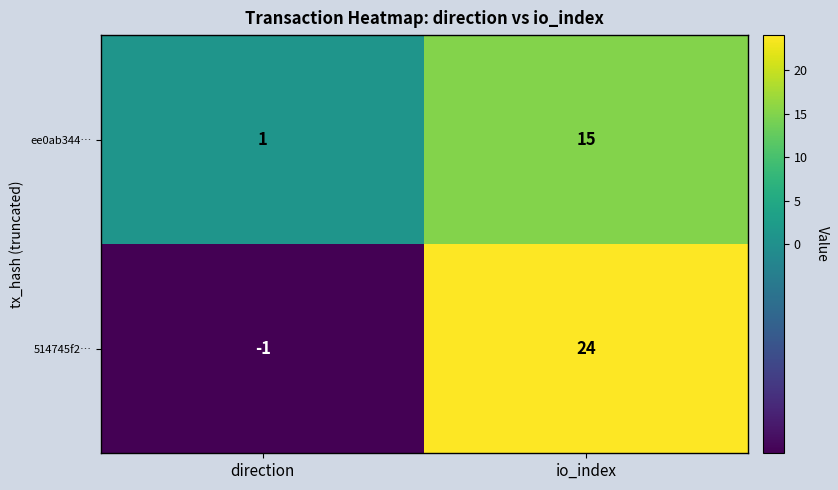

Reading left to right, what are all the values shown in this chart?

ee0ab344…: 1	15
514745f2…: -1	24